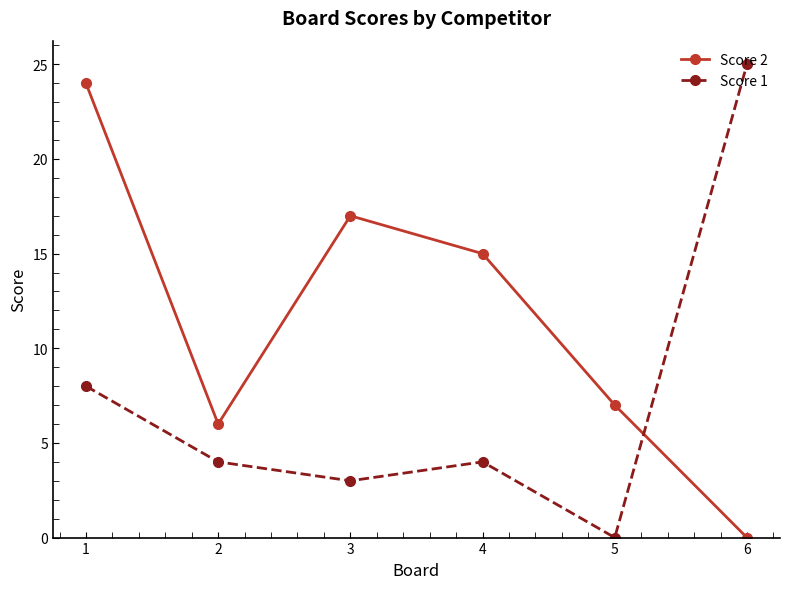

At which label is Score 1 closest to 12?

1